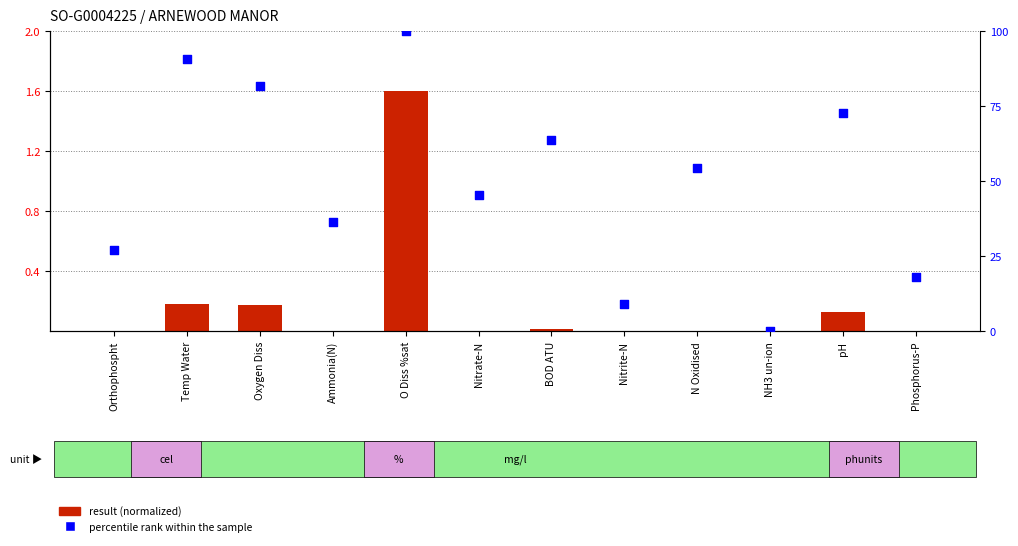

Which series has the largest Y range (max minus min)?

percentile rank within the sample